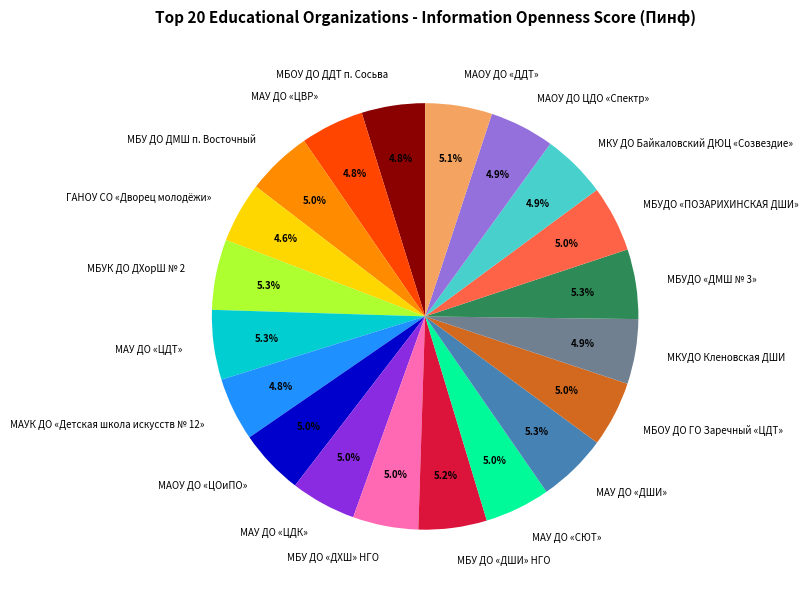

What is the total percentage of МАУ ДО «СЮТ» and МБУДО «ПОЗАРИХИНСКАЯ ДШИ»?

10.0%